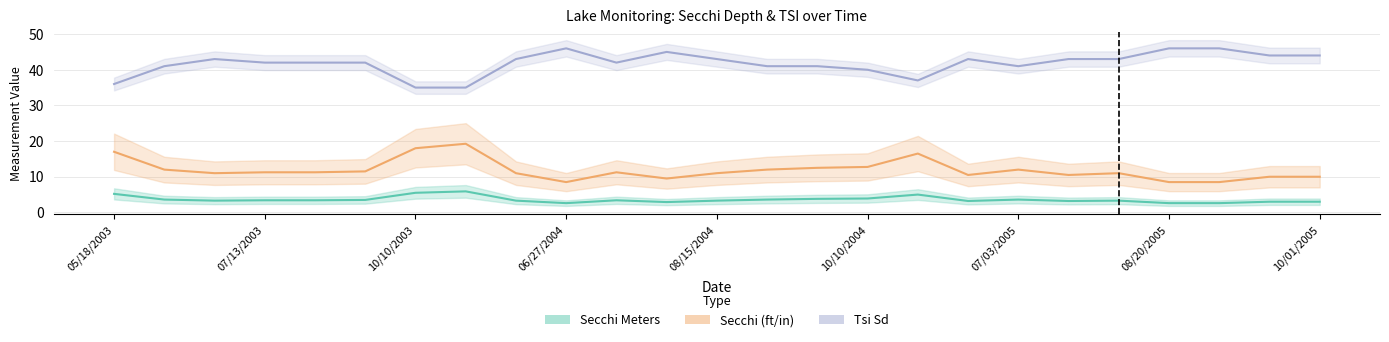

Does the chart display data point markers on the line(s)?

No